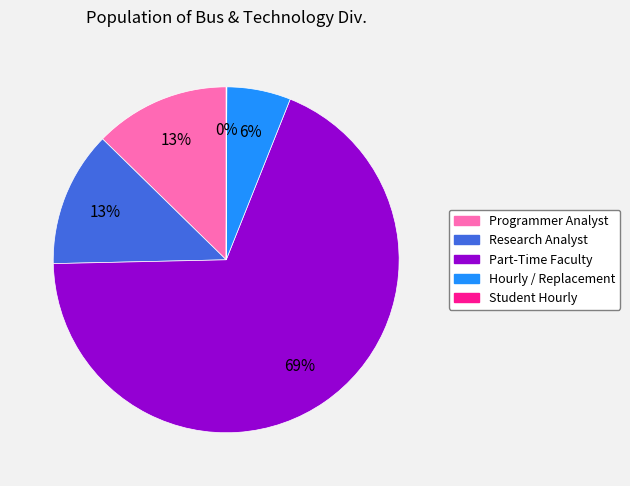

Which category has the biggest portion of the pie?

Part-Time Faculty